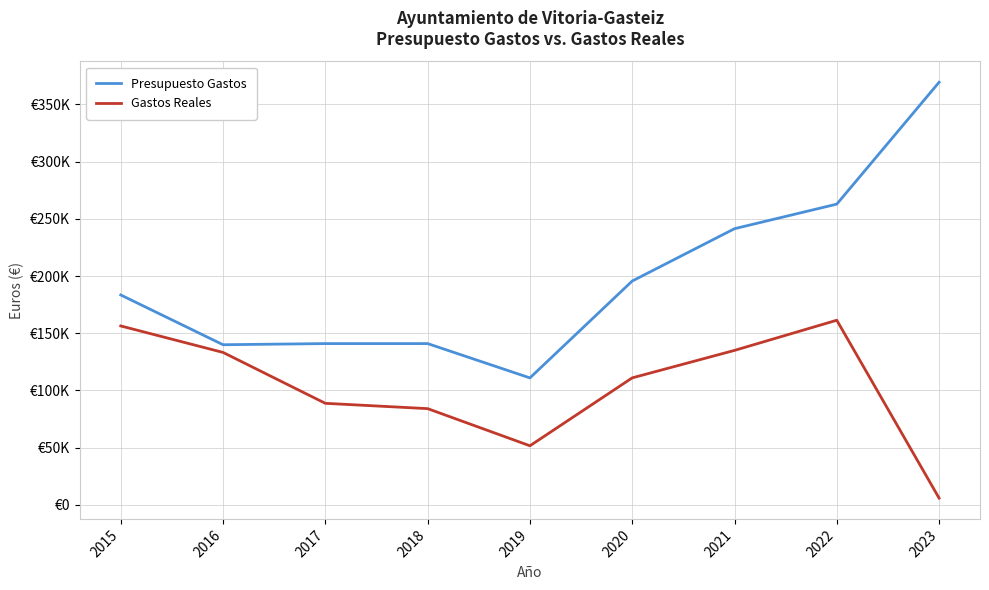

What is the spread (max minus min) of values at 2018?

56858.1